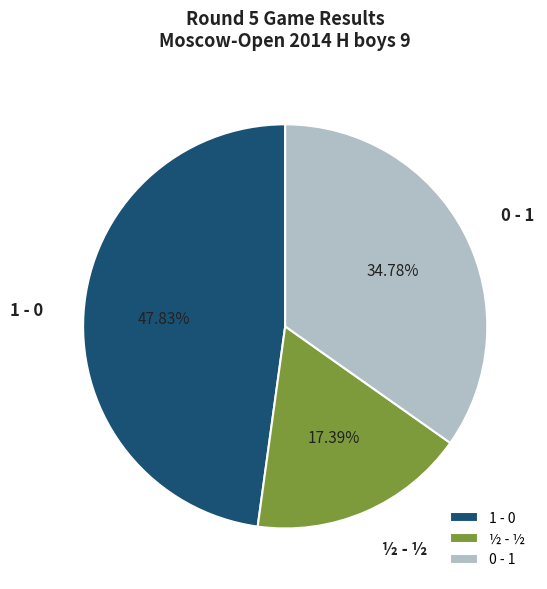

Which has a higher value, 1 - 0 or 0 - 1?

1 - 0